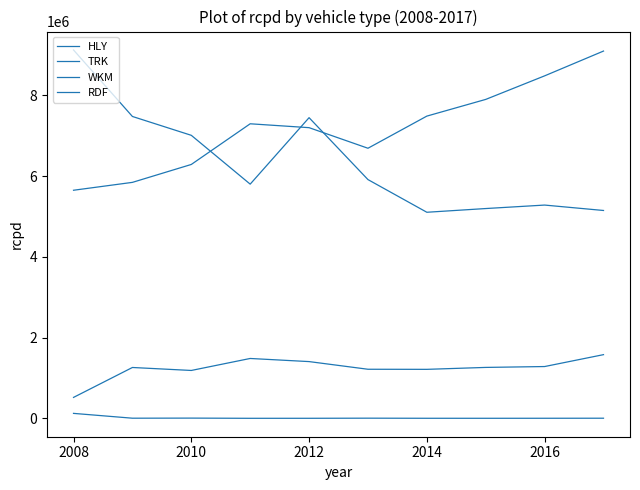

Is this an area chart (filled region under the line)?

No